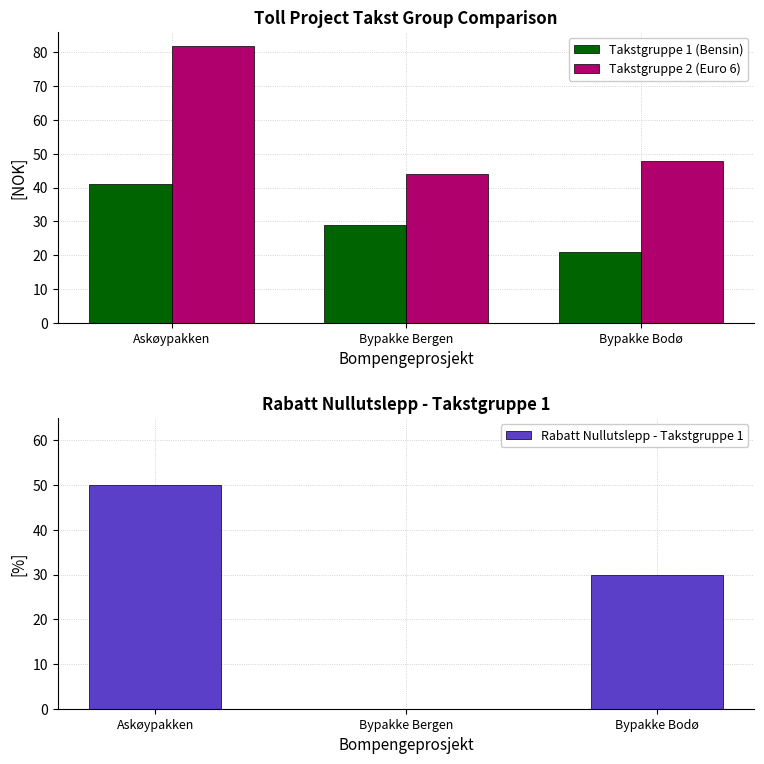

At which category is the sum across all series the highest?

Askøypakken